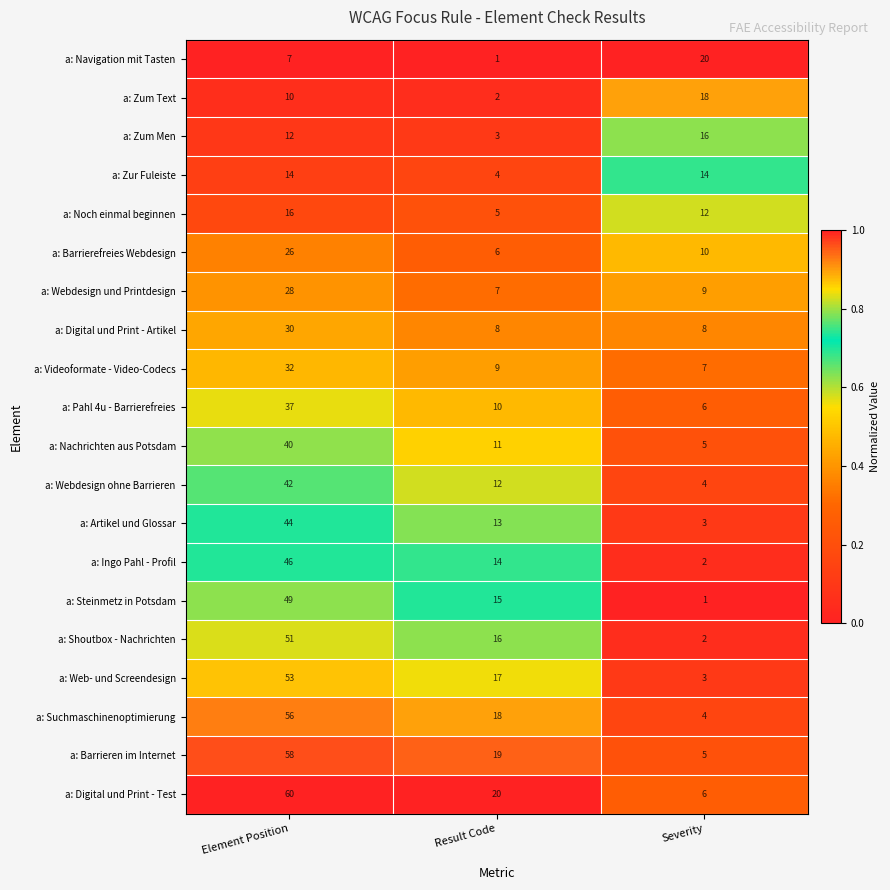

The a: Noch einmal beginnen series shows 5 at Result Code. True or false?

True